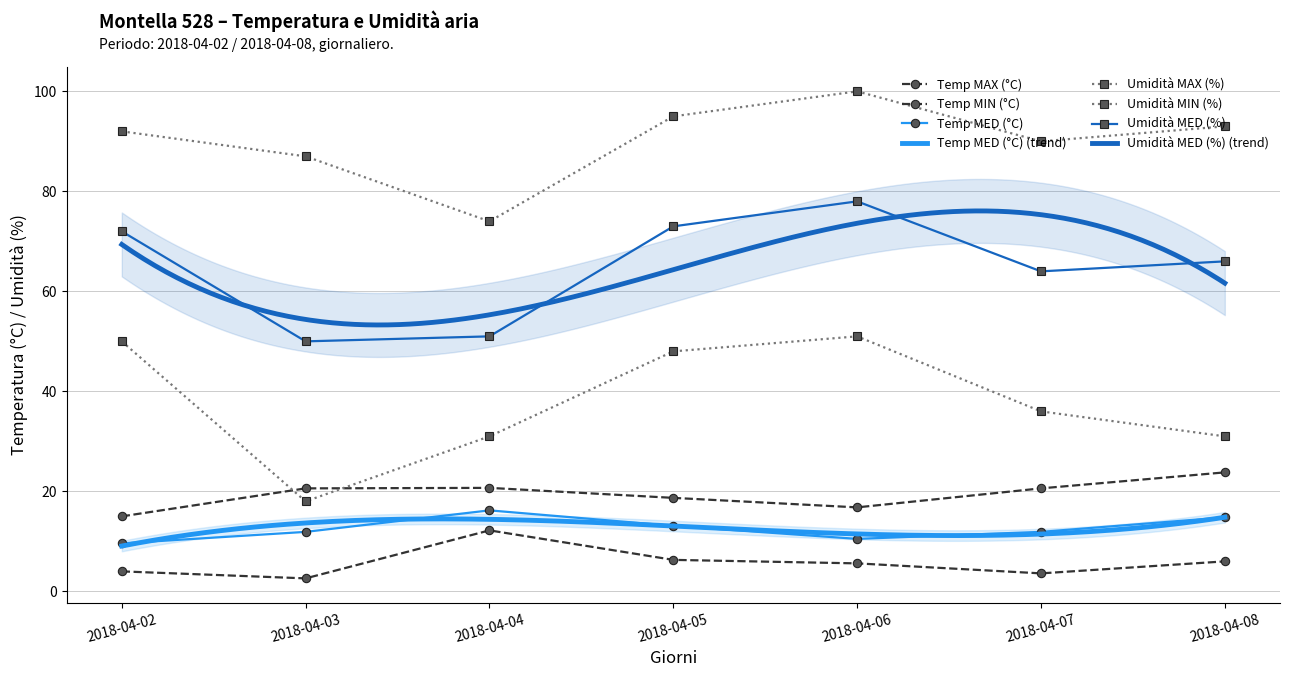

What is the minimum value shown in the chart?

2.6